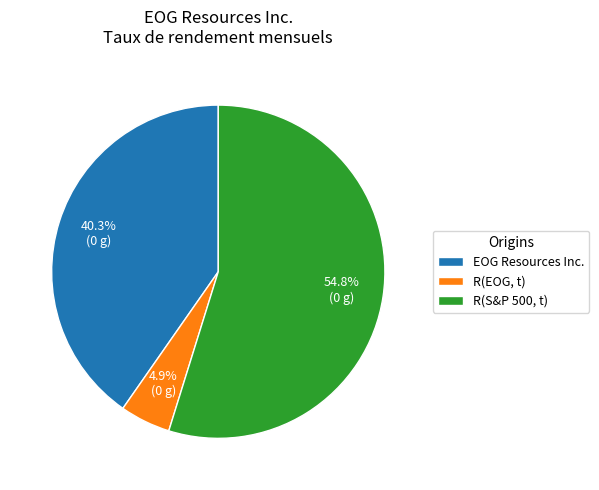

Rank the categories by value from highest to lowest.

R(S&P 500, t), EOG Resources Inc., R(EOG, t)